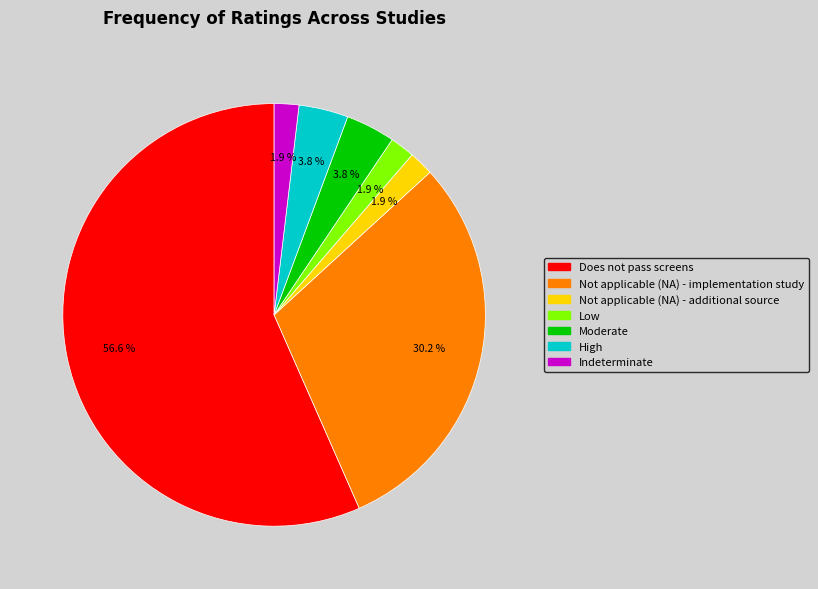

Which slice is the largest?

Does not pass screens